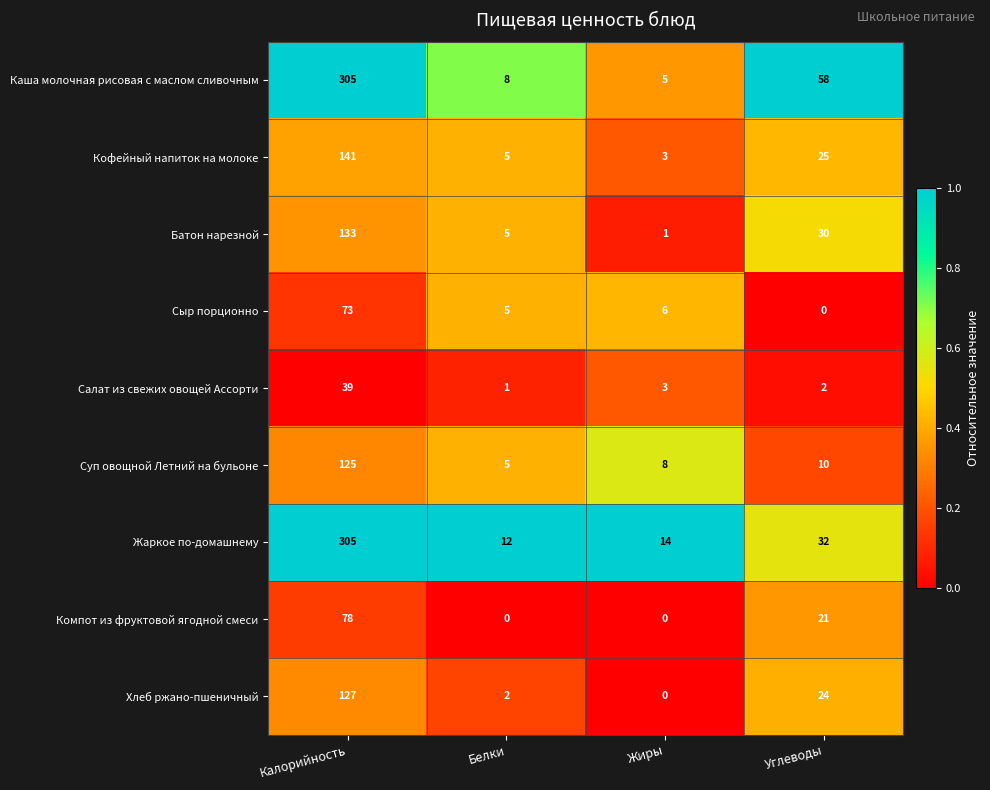

What is the average value of the Салат из свежих овощей Ассорти series?

11